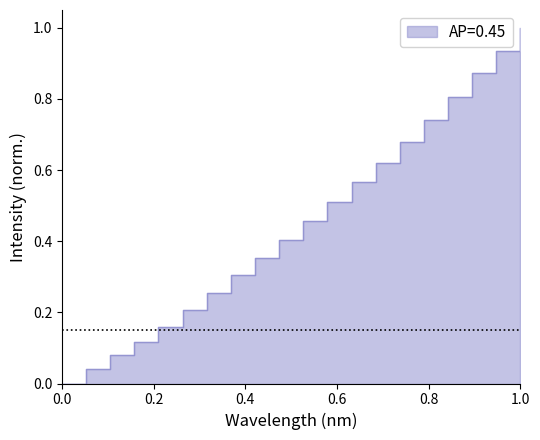

How many values are above zero?

19